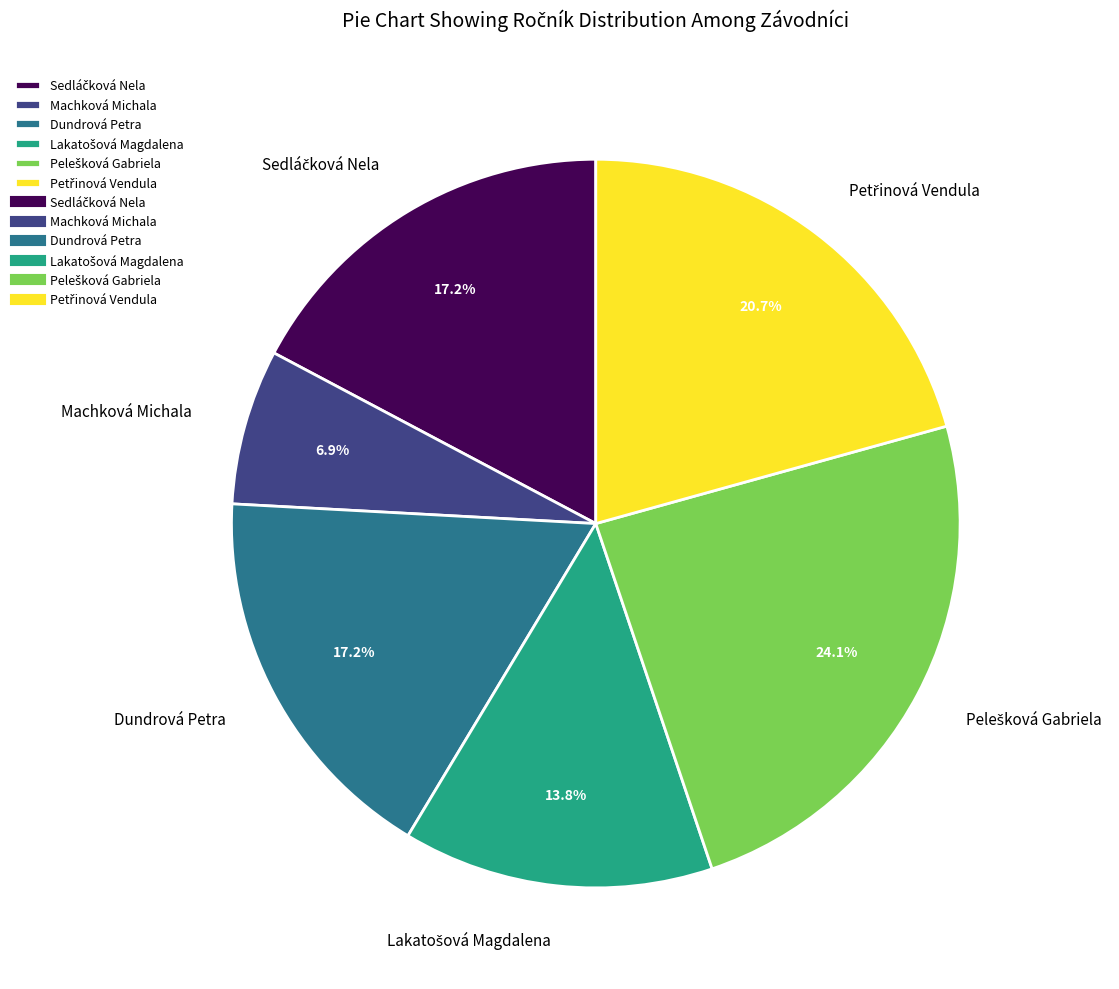

What portion of the pie excludes Machková Michala?

93.1%